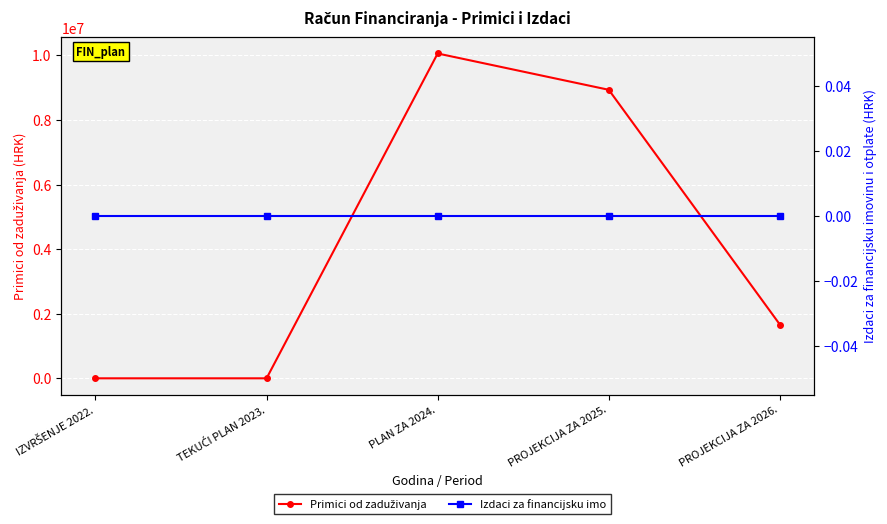

What is the label of the 4th point from the left?

PROJEKCIJA ZA 2025.